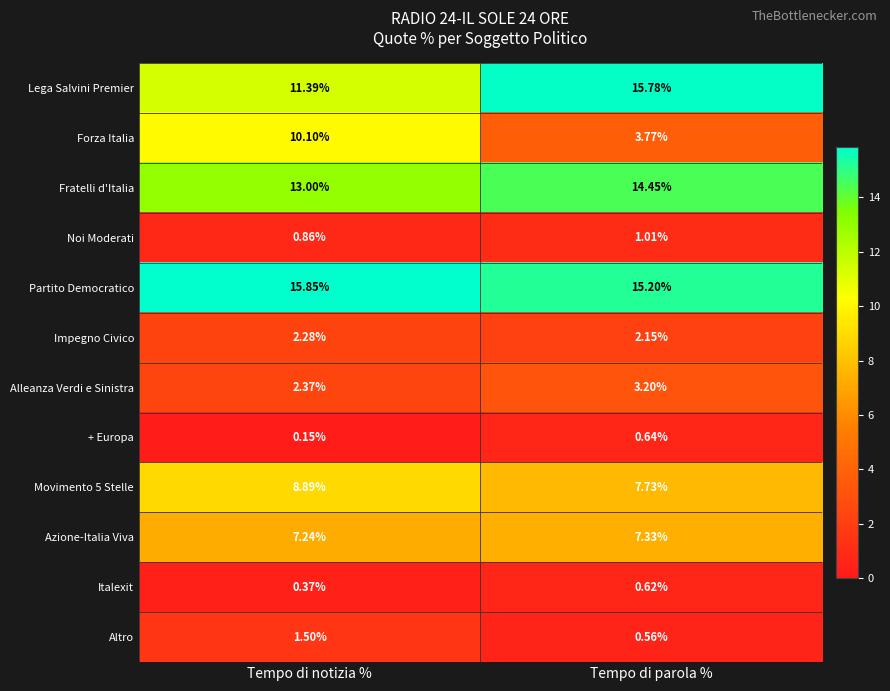

At which category does the chart reach its peak across all series?

Tempo di notizia %